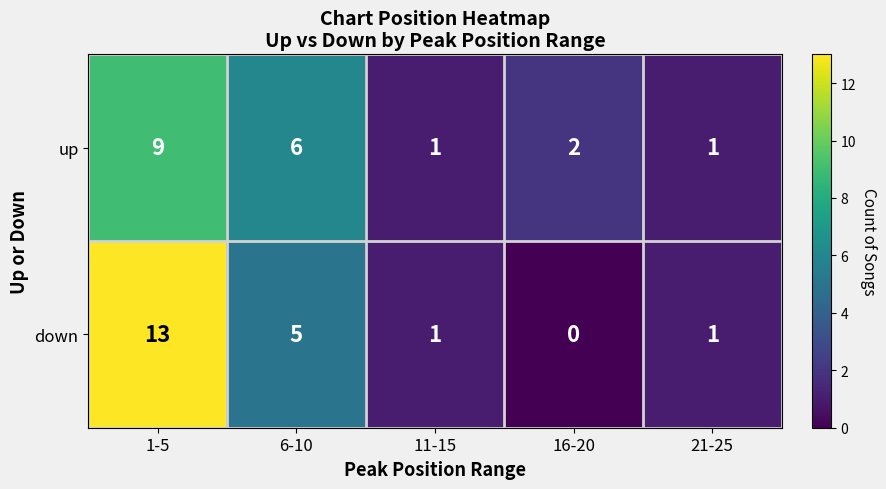

True or false: up has a value of 9 at 1-5.

True